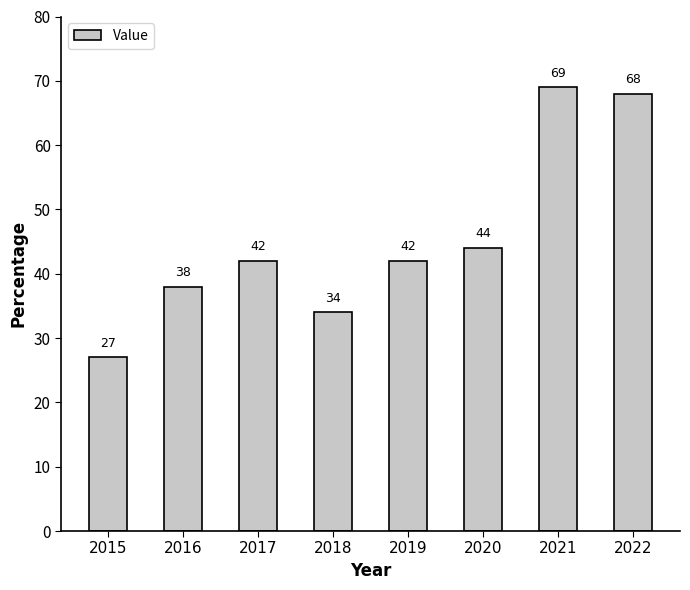

The value at 2019 is 42. True or false?

True